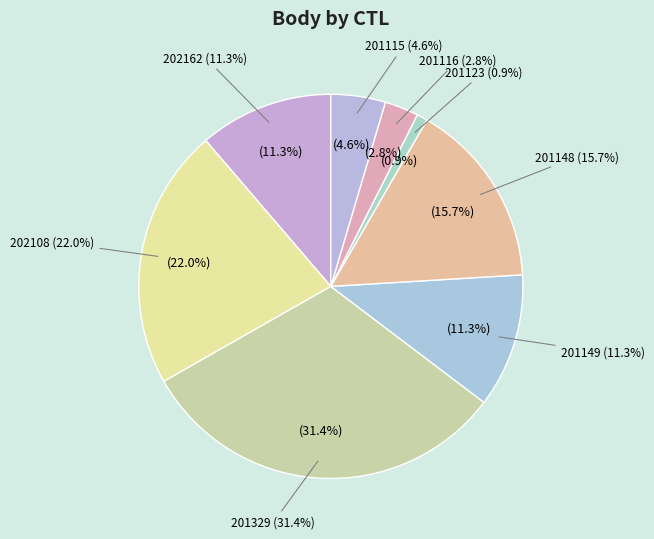

Does 201149 represent more than half of the total?

No